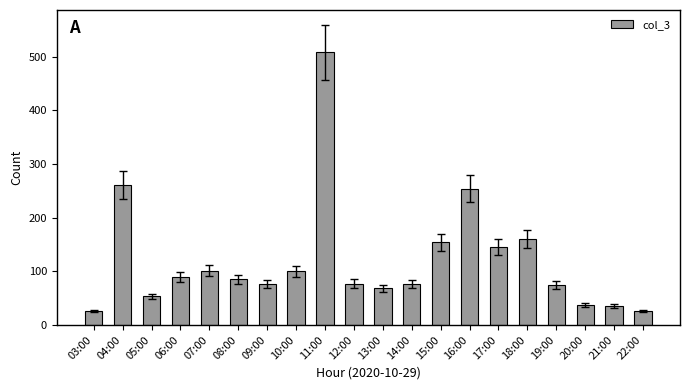

True or false: the data shows 65 at 10:00.

False